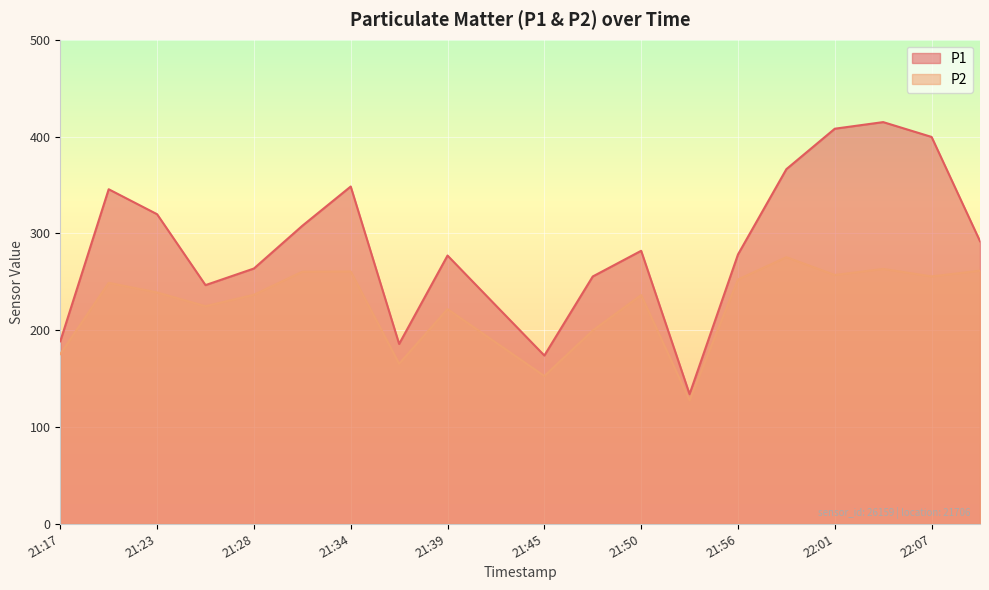

What is the value of the P2 point at the 16th from the left?

275.4